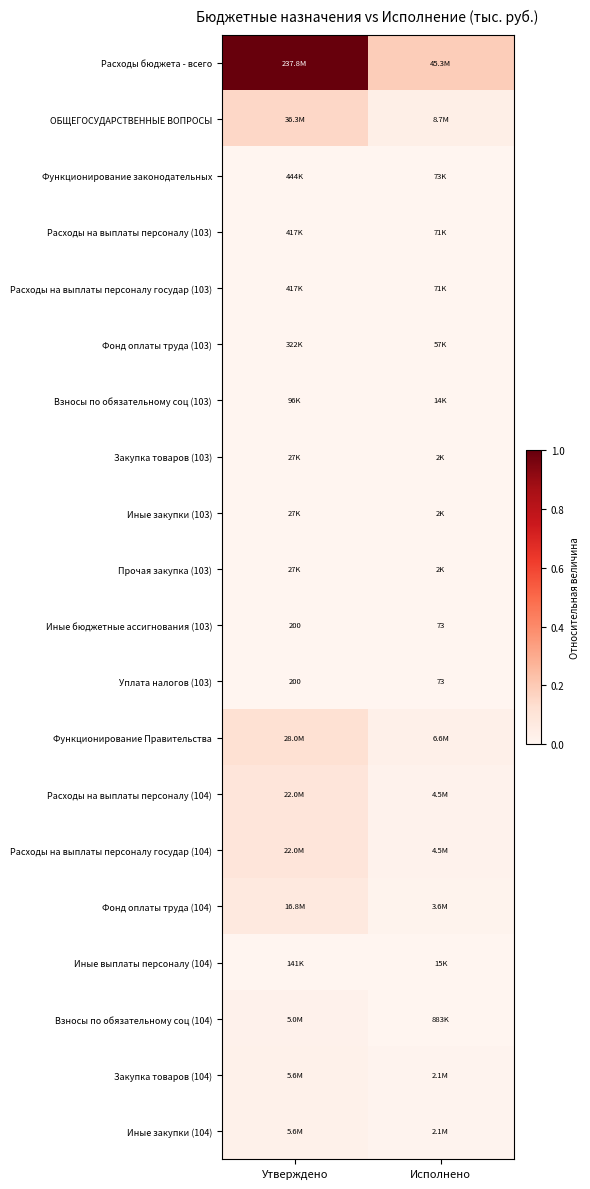

Where is Иные бюджетные ассигнования (103) nearest to the value 136?

Исполнено